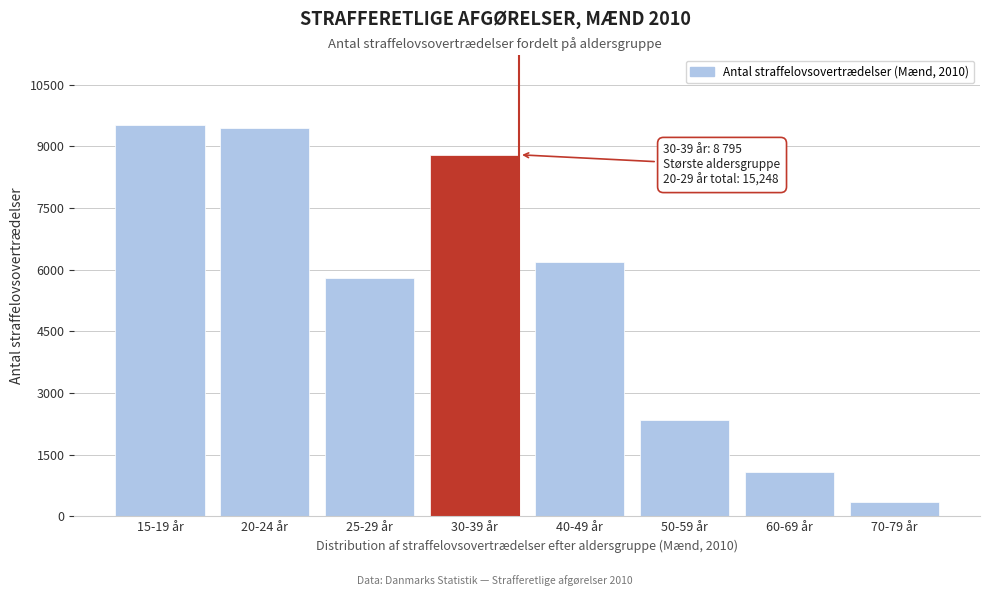

Reading right to left, list all the values displayed in this chart.

70-79 år=341	60-69 år=1076	50-59 år=2344	40-49 år=6198	30-39 år=8795	25-29 år=5799	20-24 år=9449	15-19 år=9510